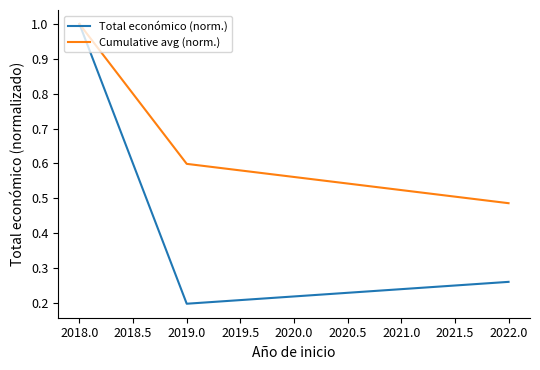

Rank the series by their average value, from lowest to highest.

Total económico (norm.), Cumulative avg (norm.)